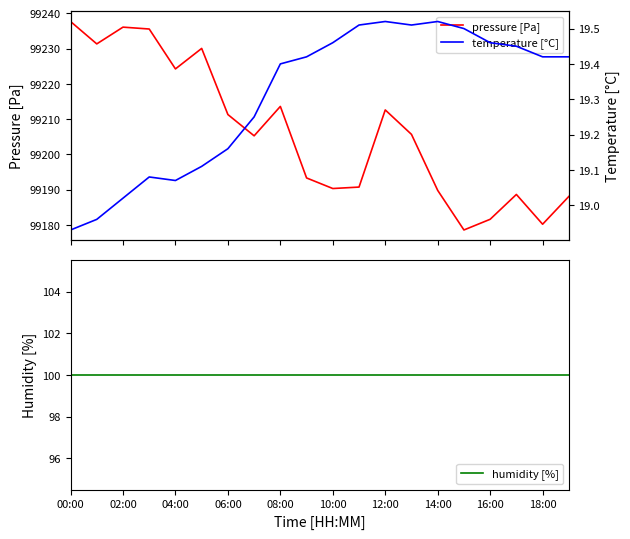

At how many categories does at least one series exceed 85691?

20